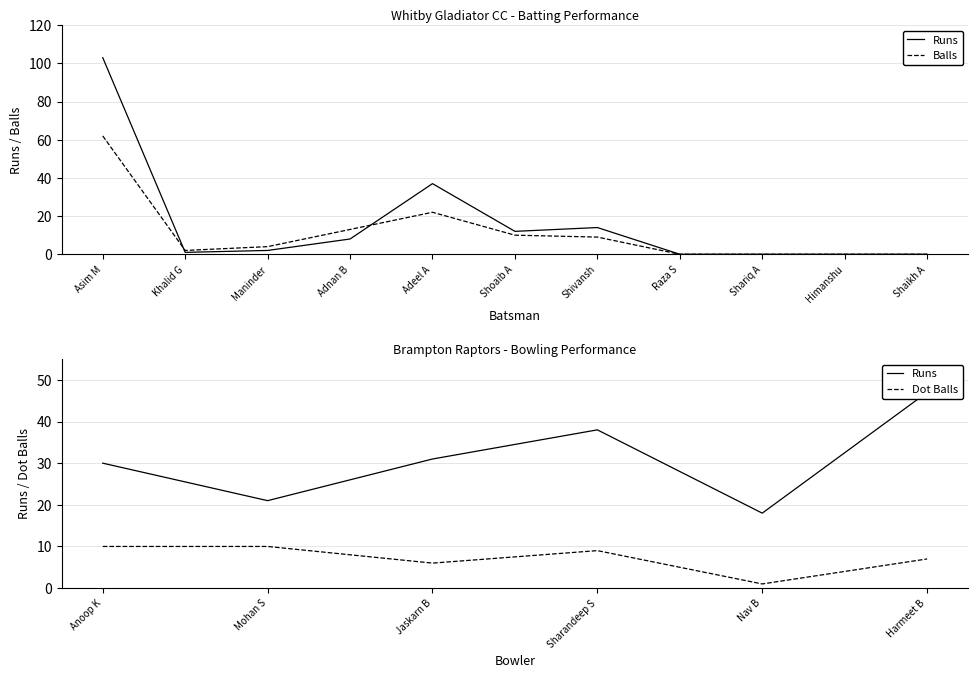

Which series has the largest total across all categories?

Runs